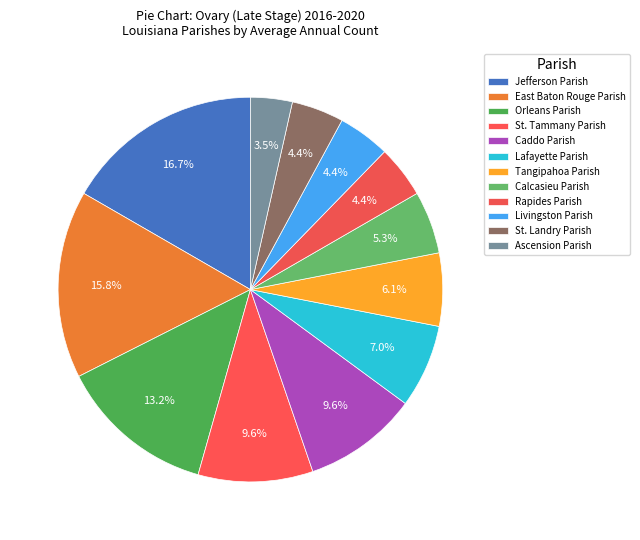

Is it true that Jefferson Parish is 17% of the pie?

True